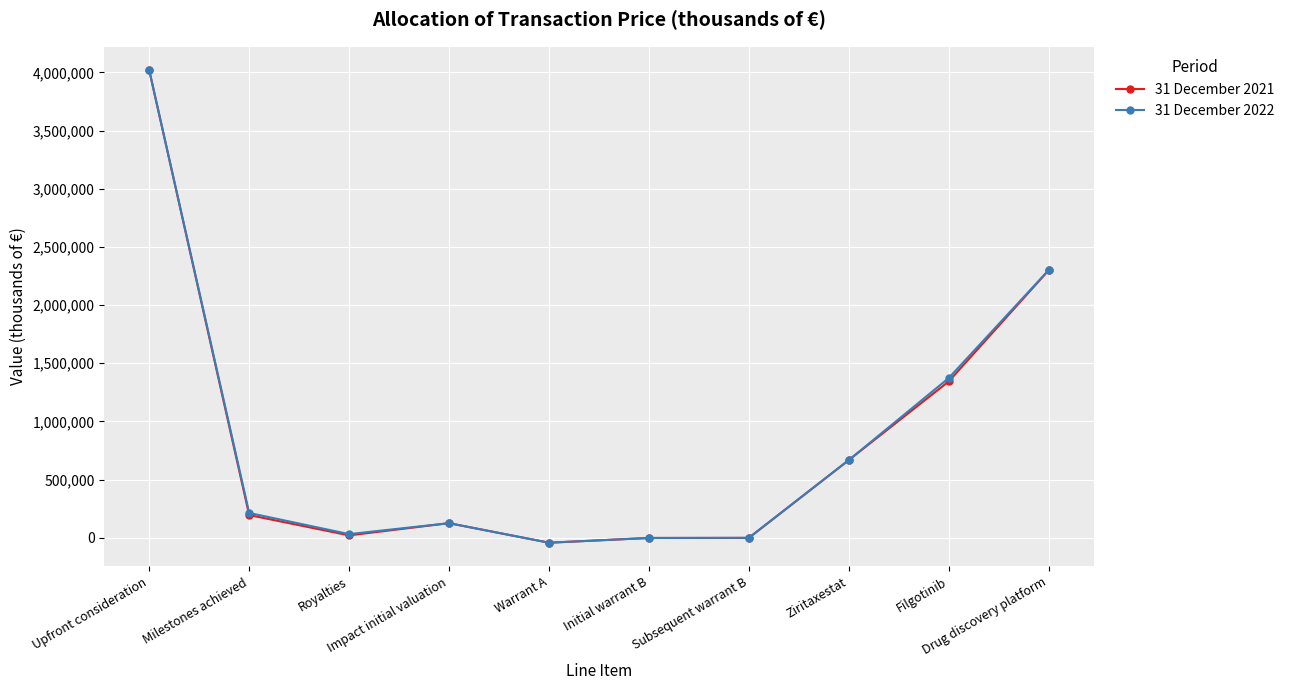

At which label does 31 December 2021 reach its peak?

Upfront consideration